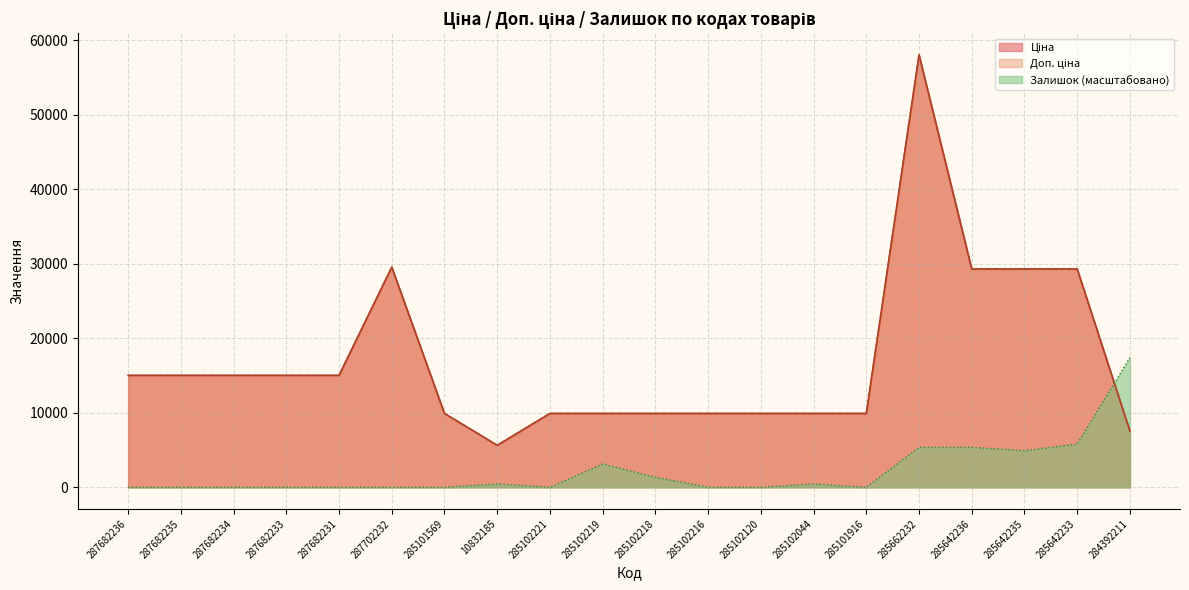

Read the Ціна value at 287682231.

15019.2